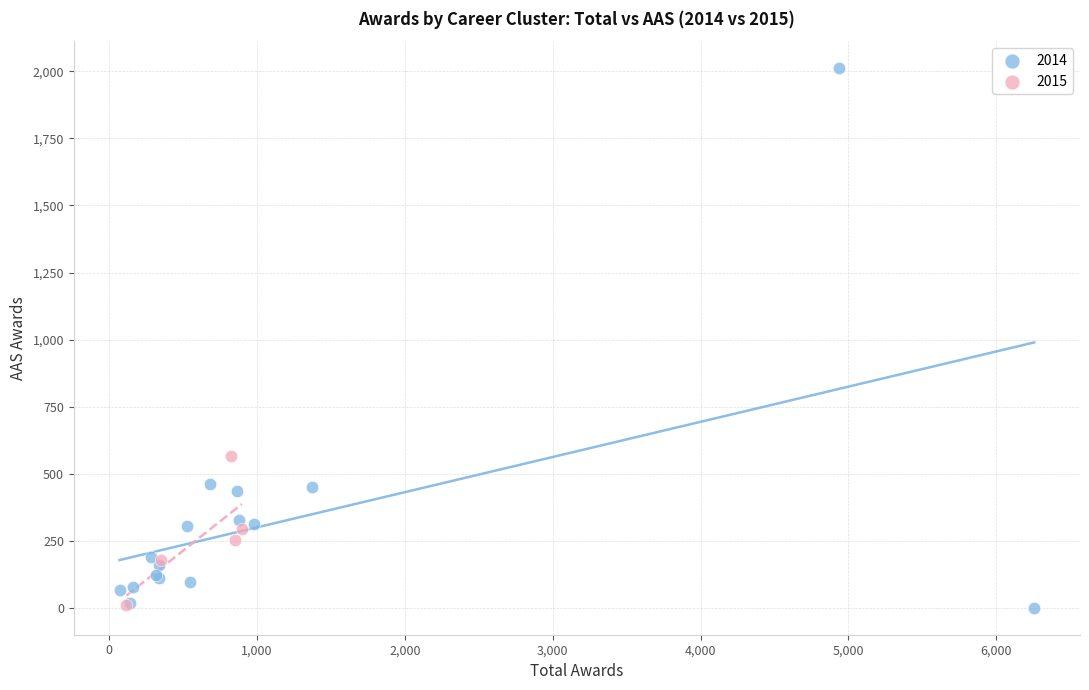

Which series has the widest spread of Y values?

2014